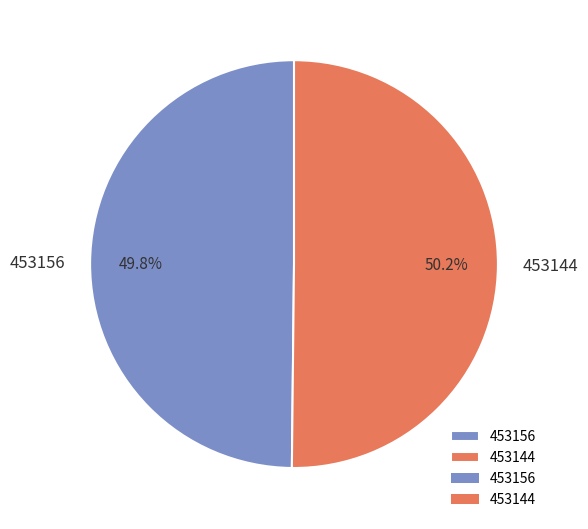

What percentage is NOT represented by 453156?

50.2%